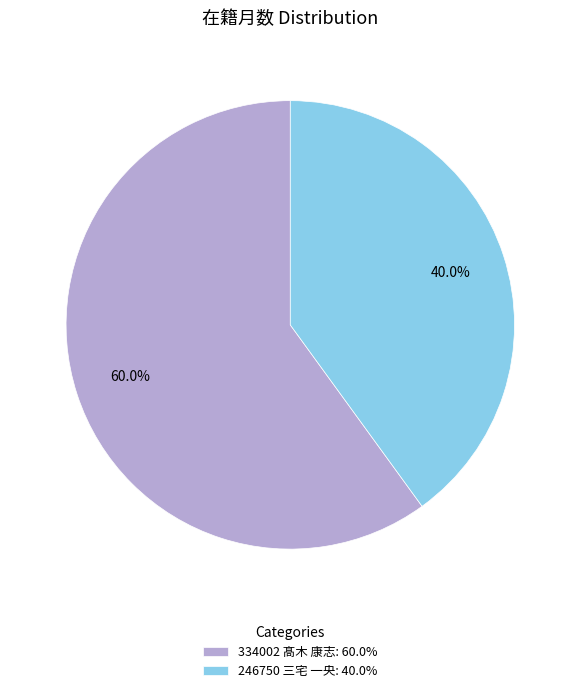

To the nearest percent, what portion does 334002 髙木 康志 represent?

60%